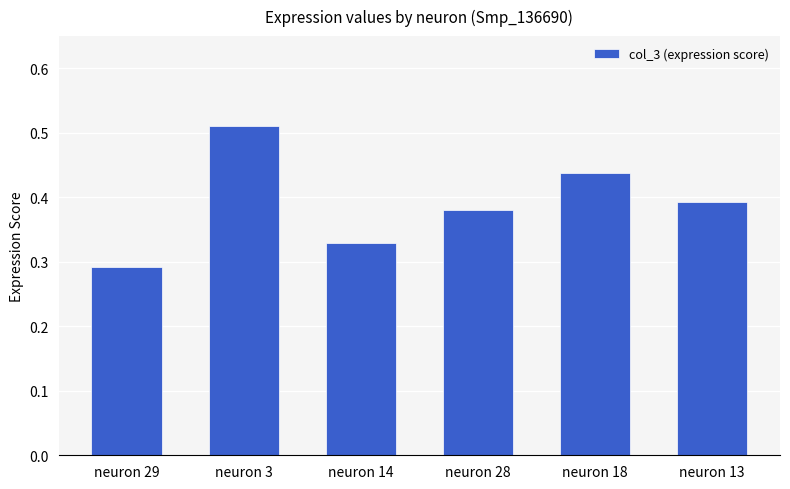

Is it true that the value at neuron 29 is 0.4?

False